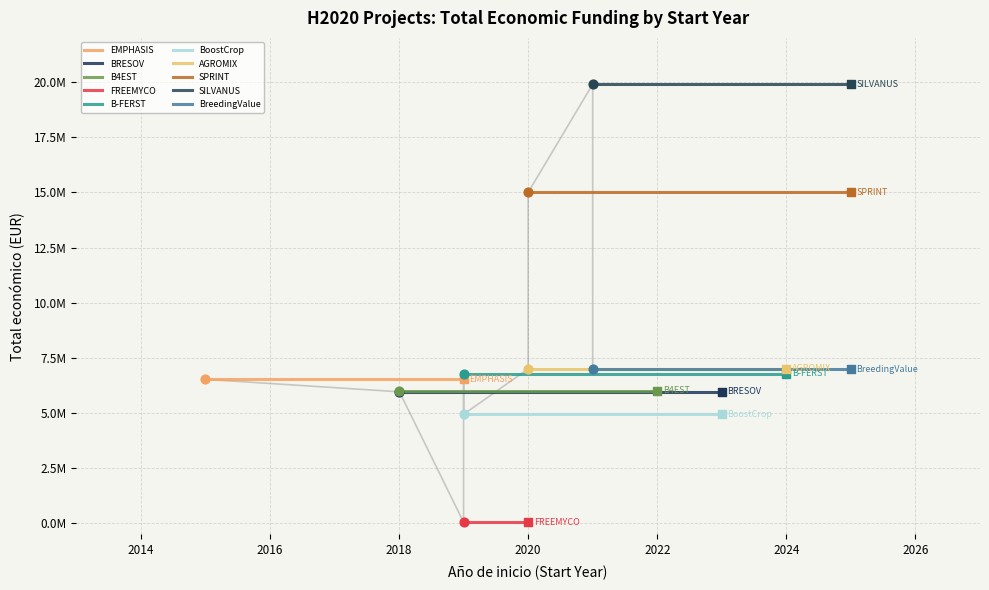

At which category is the sum across all series the highest?

2021